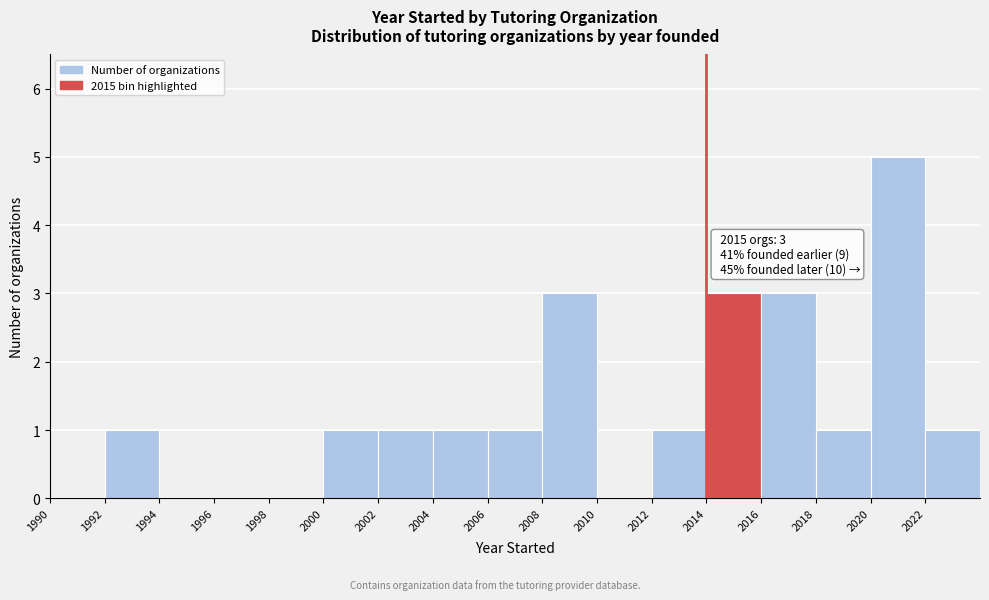

Which range on the x-axis has the tallest bar?

2020 to 2022